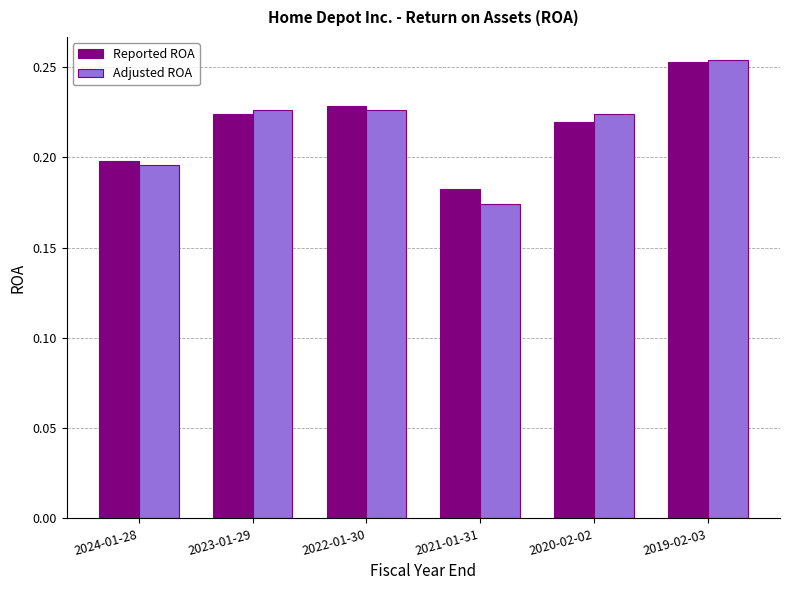

Is the value of Adjusted ROA at 2019-02-03 greater than the value of Reported ROA at 2023-01-29?

Yes